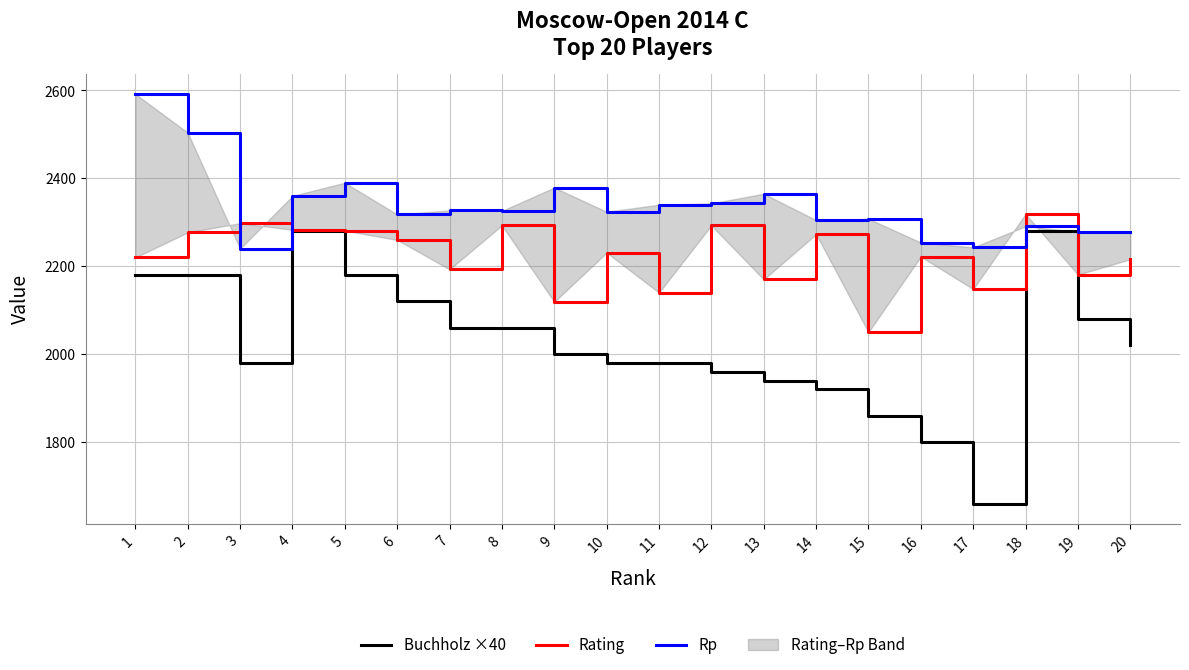

What is the sum of all Rp values?

46766